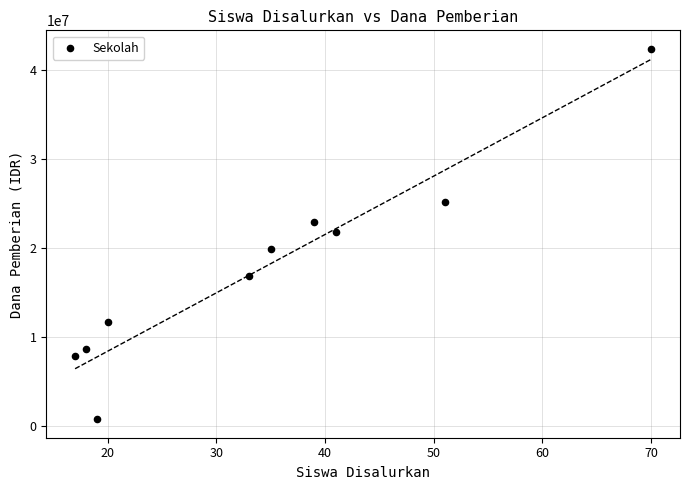

What is the range of Y values (max minus min)?

41625000